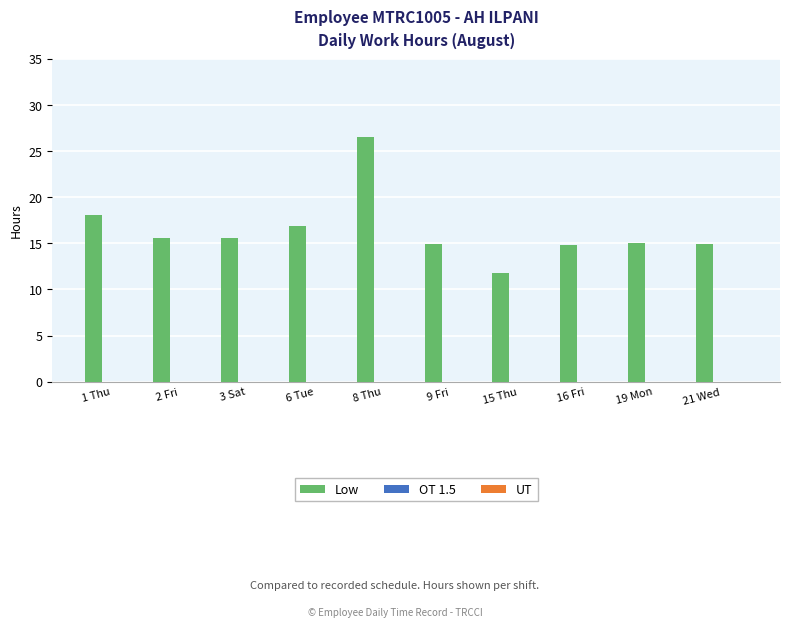

True or false: the data shows 15.0 at 19 Mon.

True